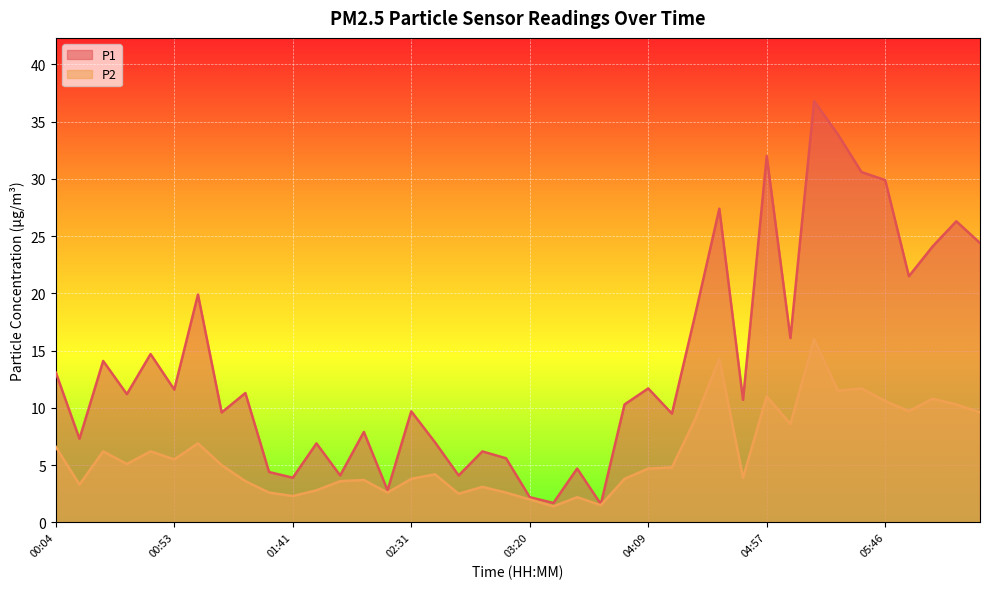

Is it true that P2 equals 6.6 at 00:04?

True